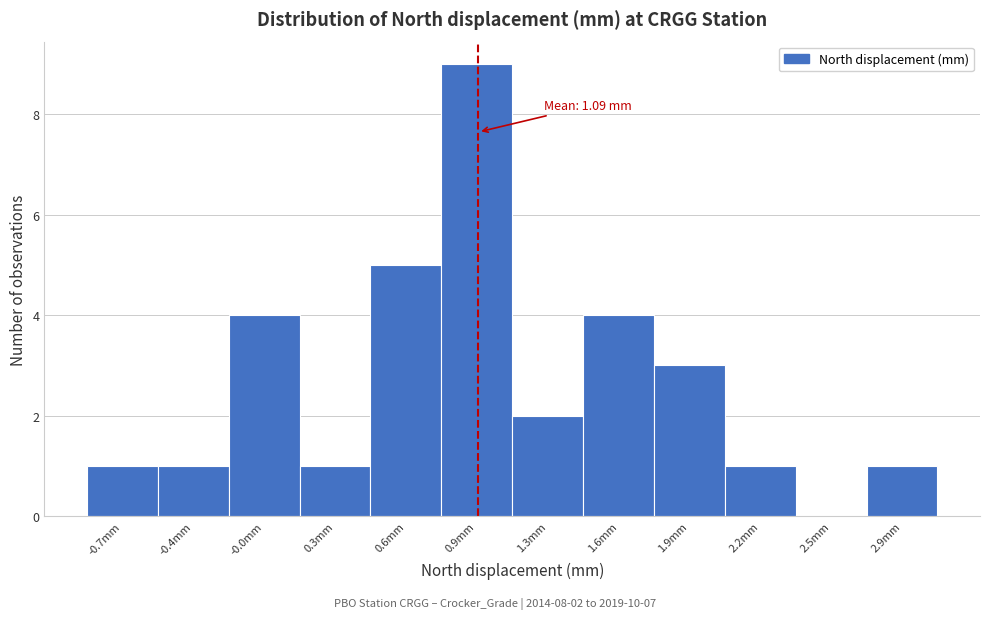

Reading left to right, list all the values displayed in this chart.

-0.7mm=1	-0.4mm=1	-0.0mm=4	0.3mm=1	0.6mm=5	0.9mm=9	1.3mm=2	1.6mm=4	1.9mm=3	2.2mm=1	2.5mm=0	2.9mm=1